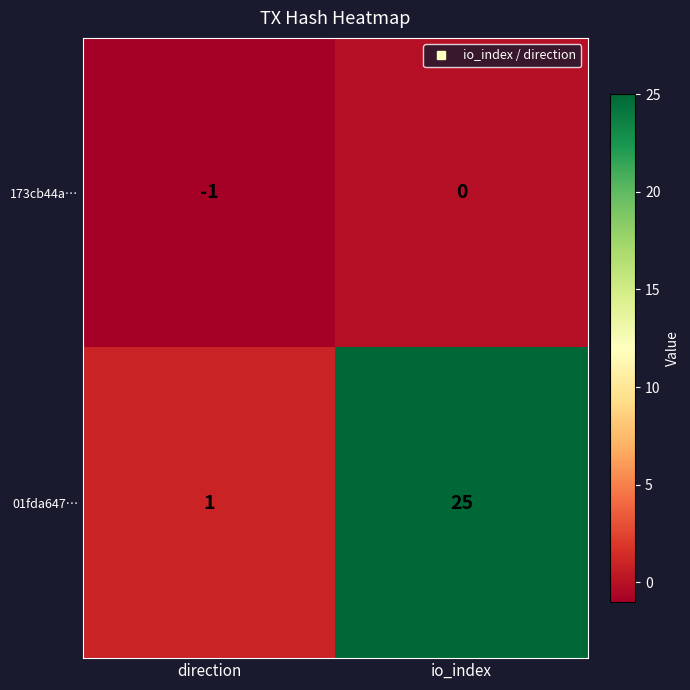

How many distinct data groups are displayed?

2